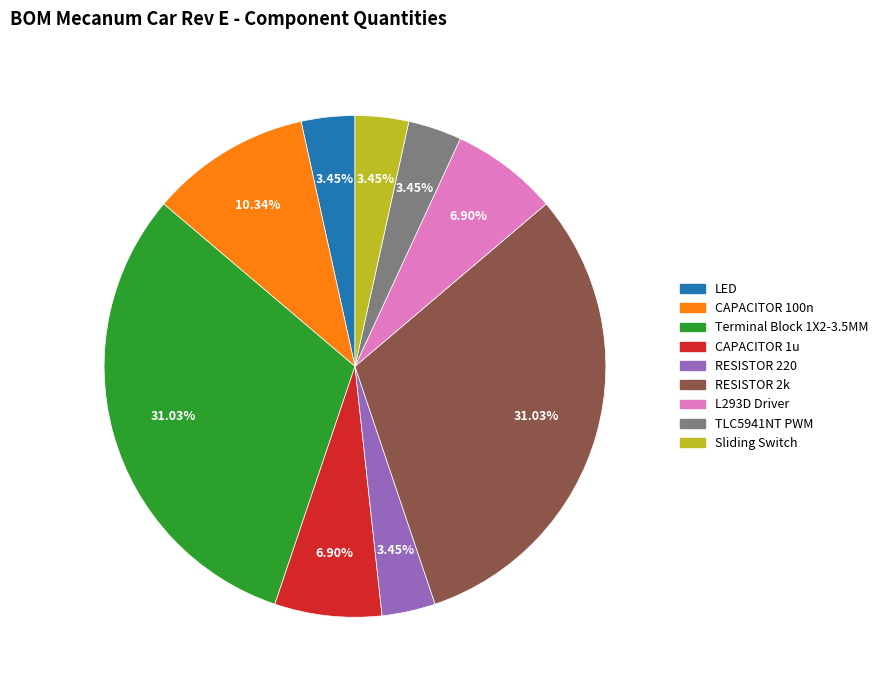

Which has a higher value, CAPACITOR 100n or TLC5941NT PWM?

CAPACITOR 100n